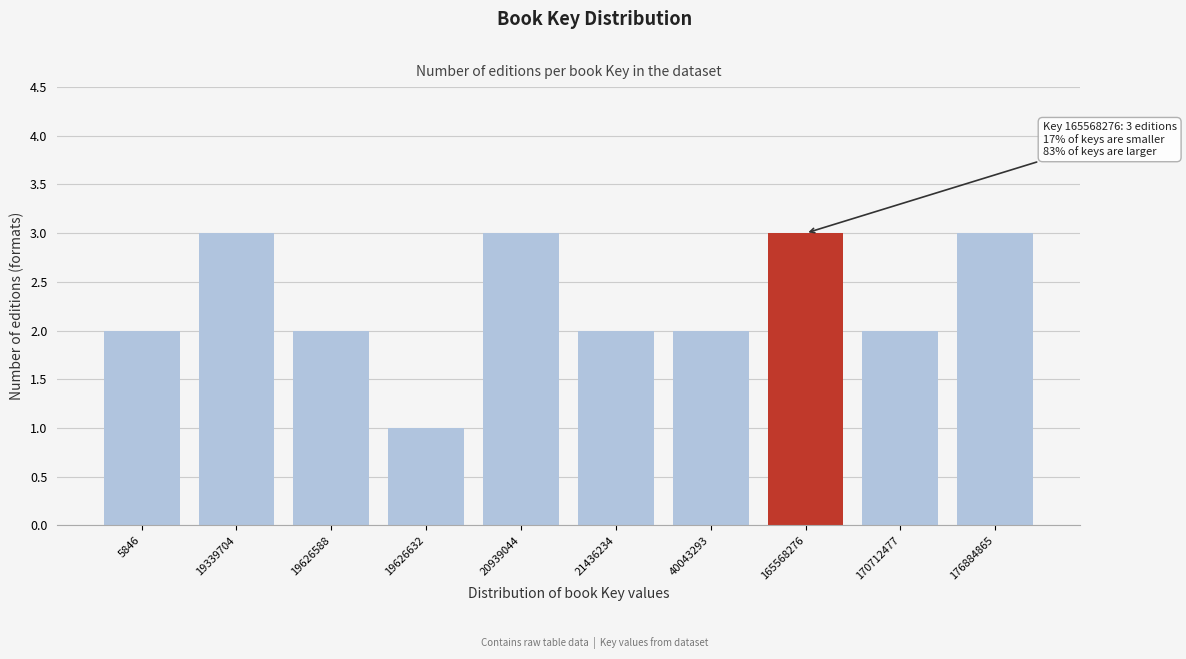

Reading left to right, what are all the values shown in this chart?

5846=2	19339704=3	19626588=2	19626632=1	20939044=3	21436234=2	40043293=2	165568276=3	170712477=2	176884865=3